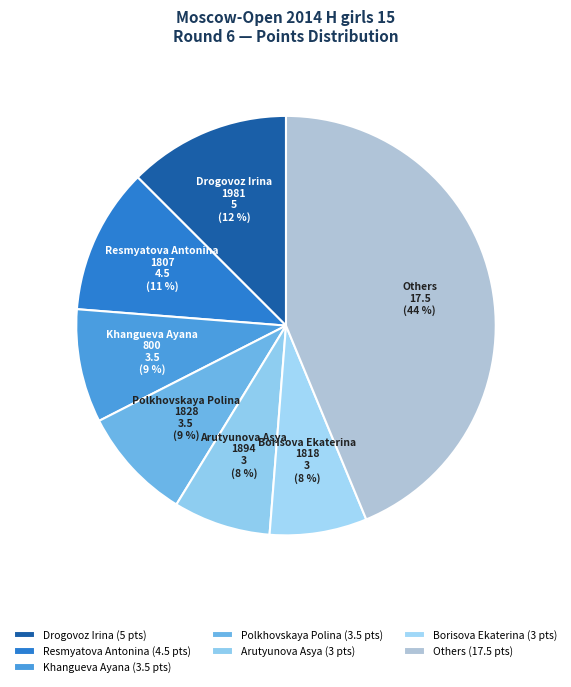

Is it true that Others is 44% of the pie?

True